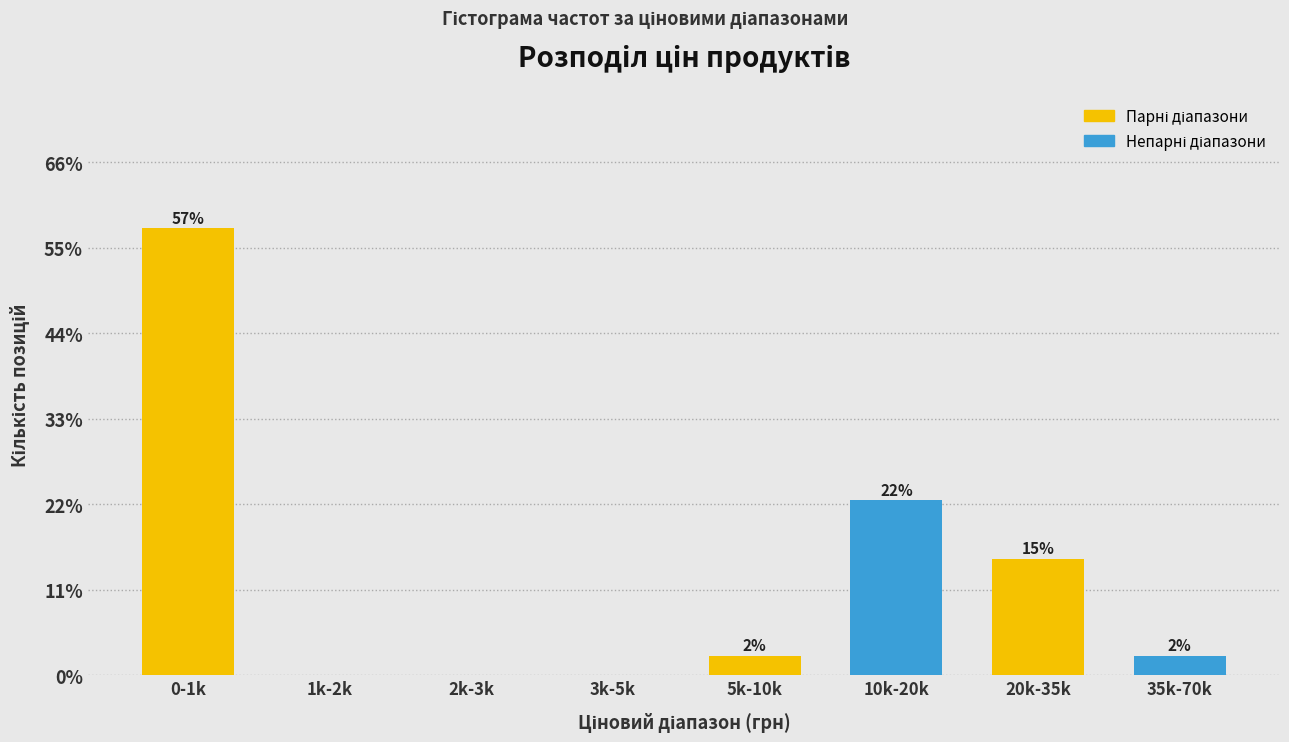

Are the bars horizontal?

No